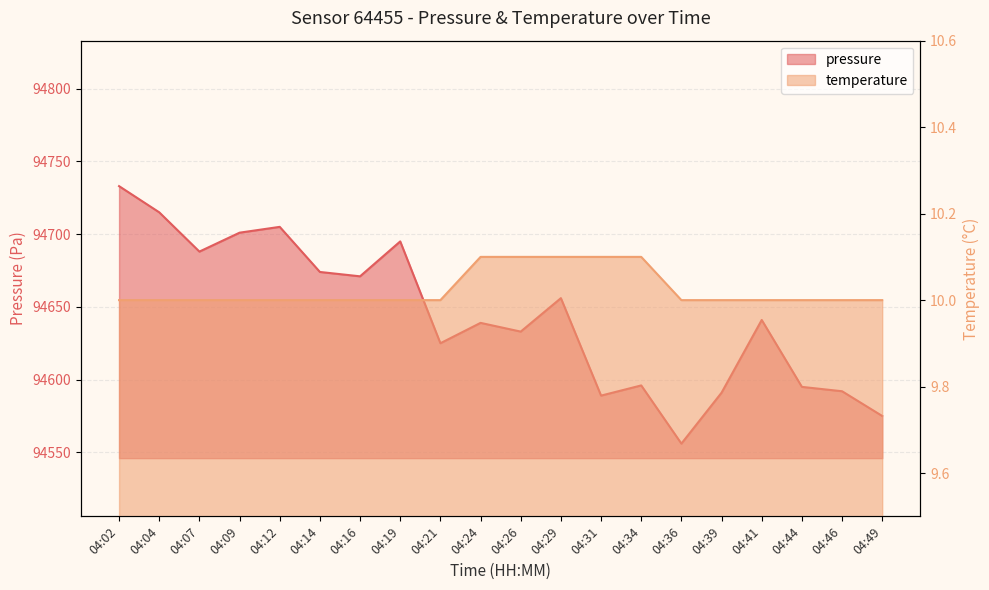

What is the average value of the pressure series?

94643.5